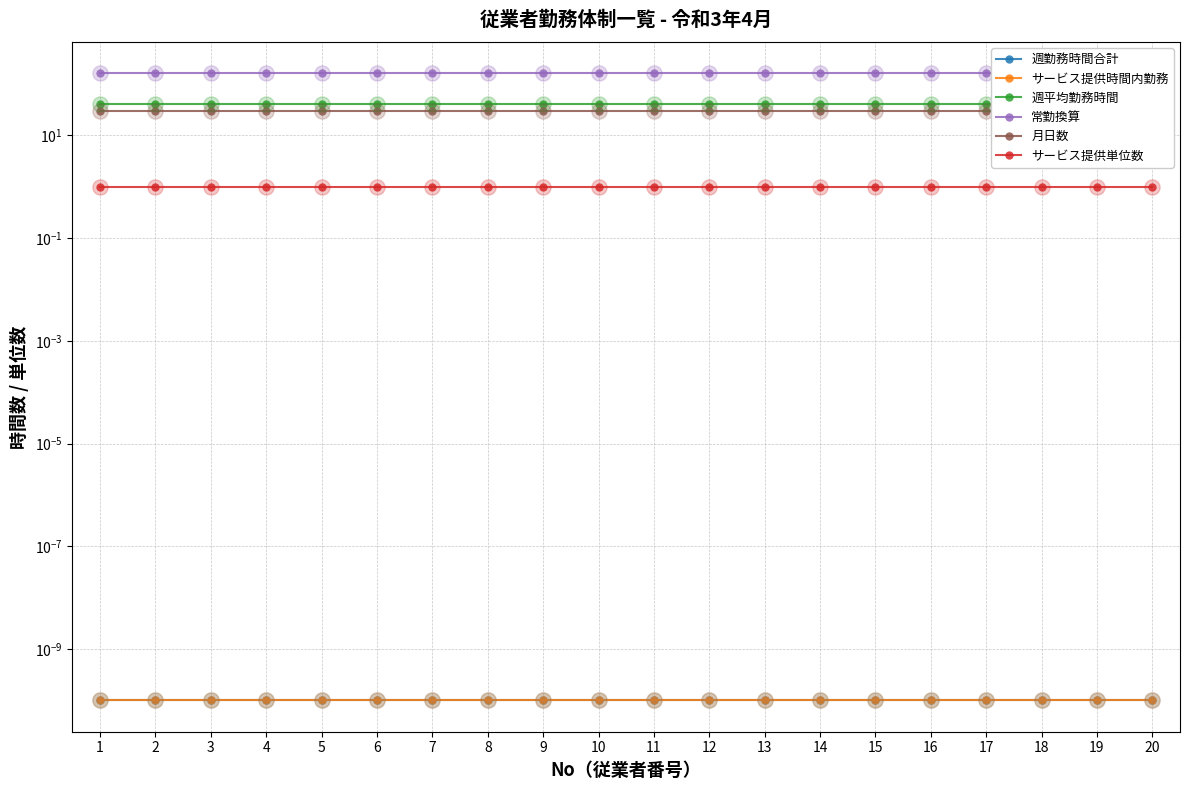

Is the value of 常勤換算 at 15 greater than the value of 週勤務時間合計 at 6?

Yes